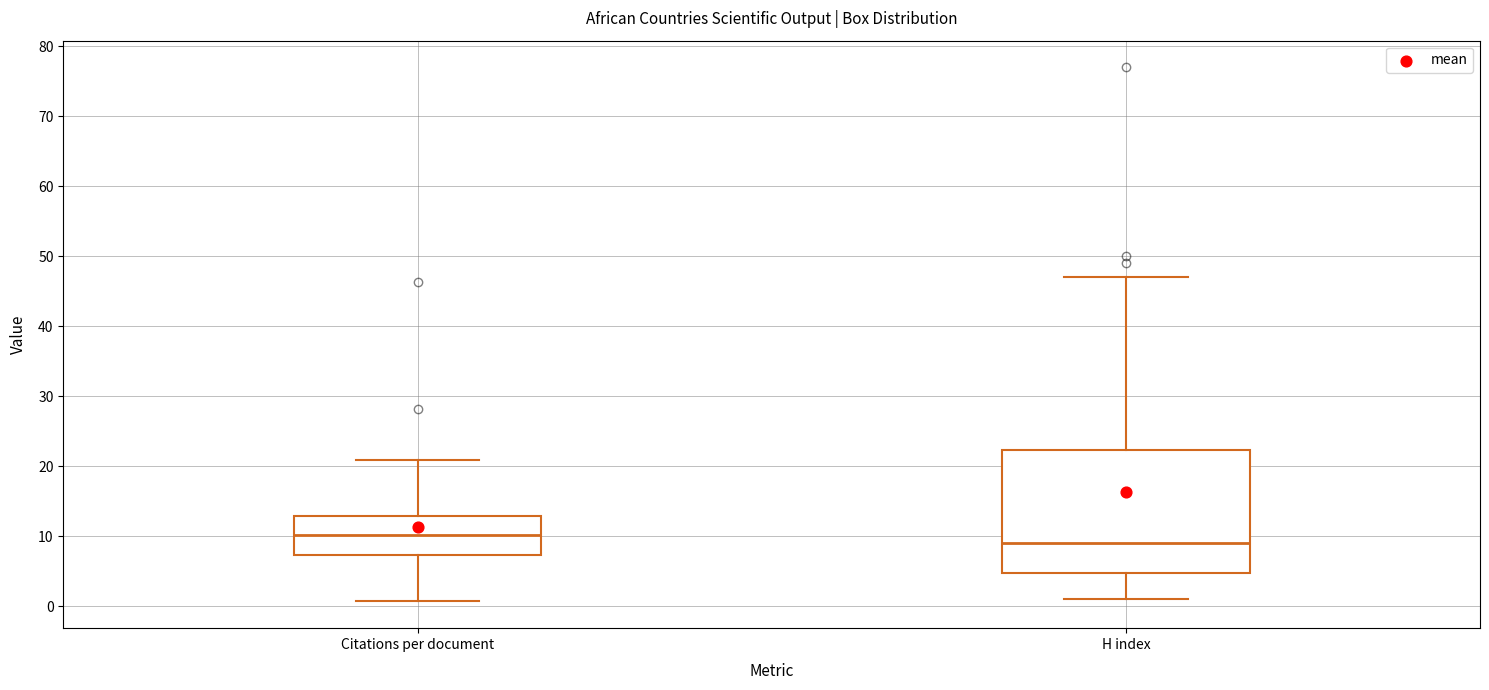

Which box has the lowest median line?

H index